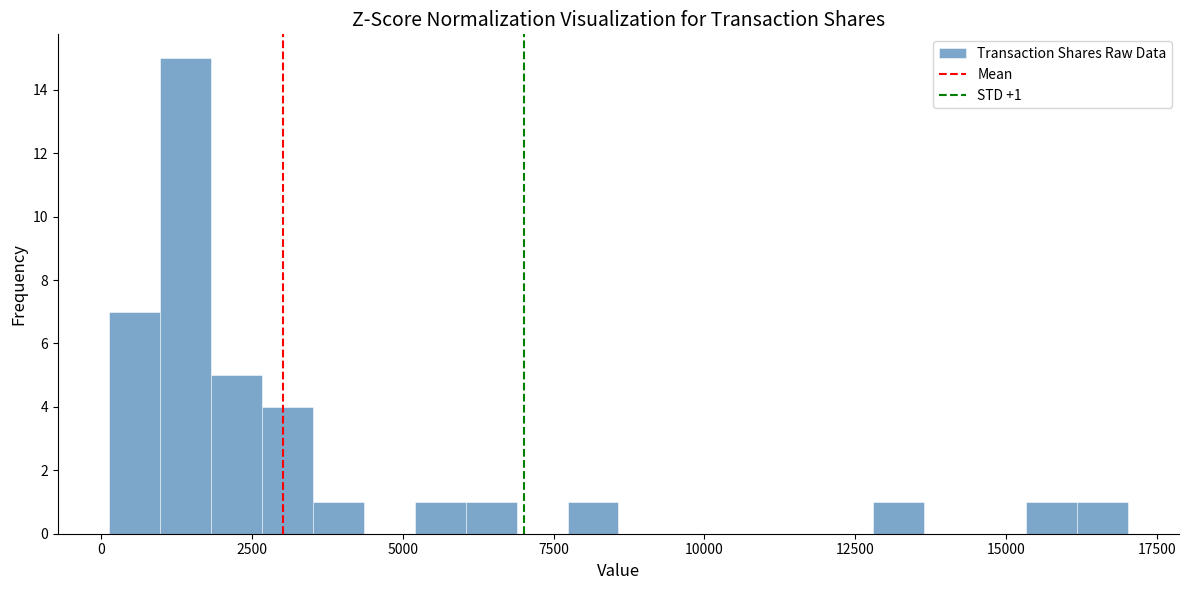

Read against the x-axis, roughly where is the centre of the tallest bar?

1500